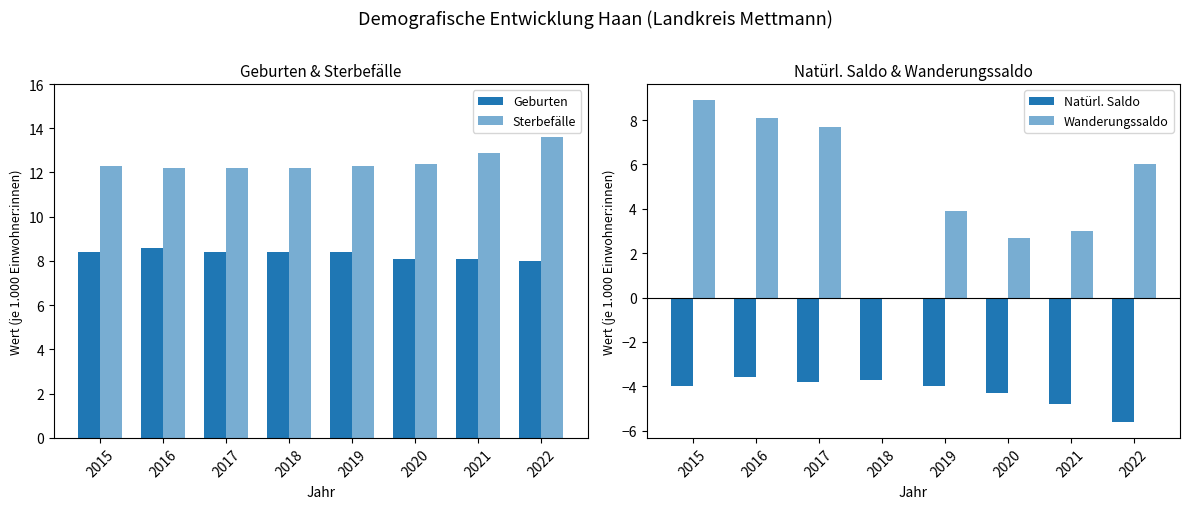

What is the difference between the Natürl. Saldo values at 2020 and 2018?

0.6